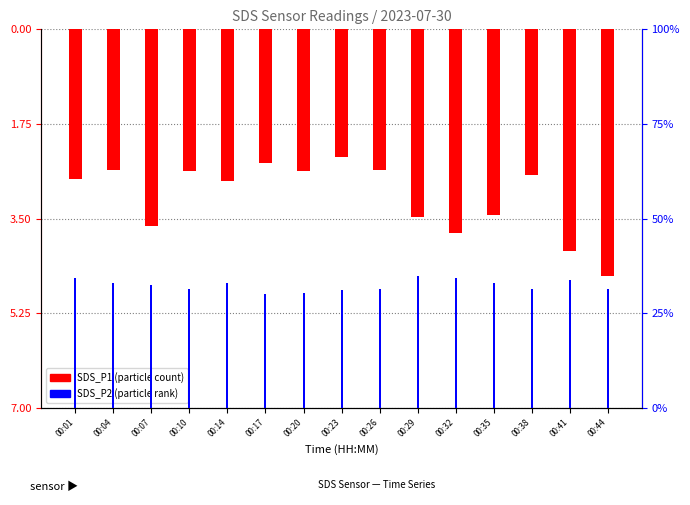

What is the sum of the SDS_P1 values at 00:17 and 00:38?

-5.2